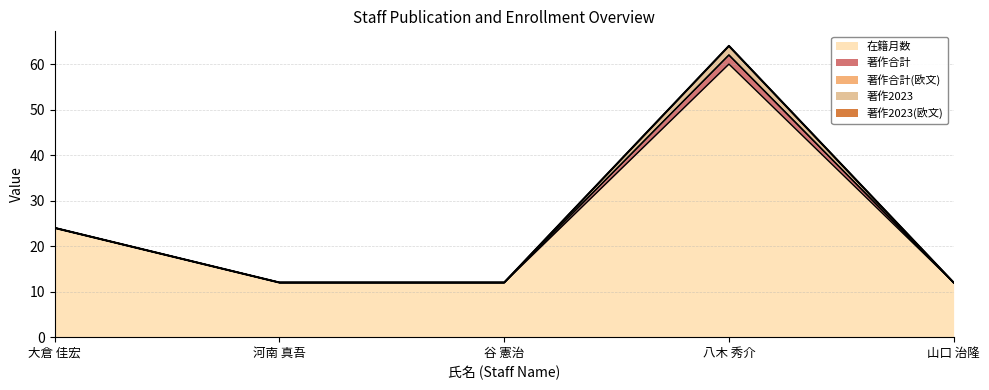

Reading left to right, list all the values displayed in this chart.

24	12	12	64	12